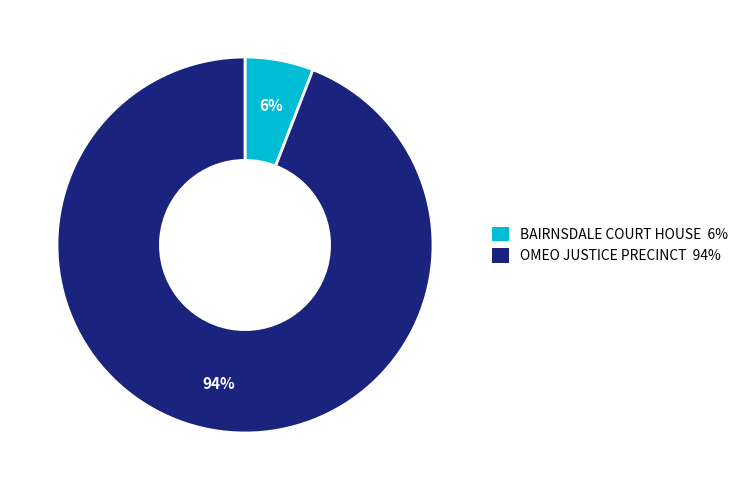

To the nearest percent, what portion does OMEO JUSTICE PRECINCT represent?

94%